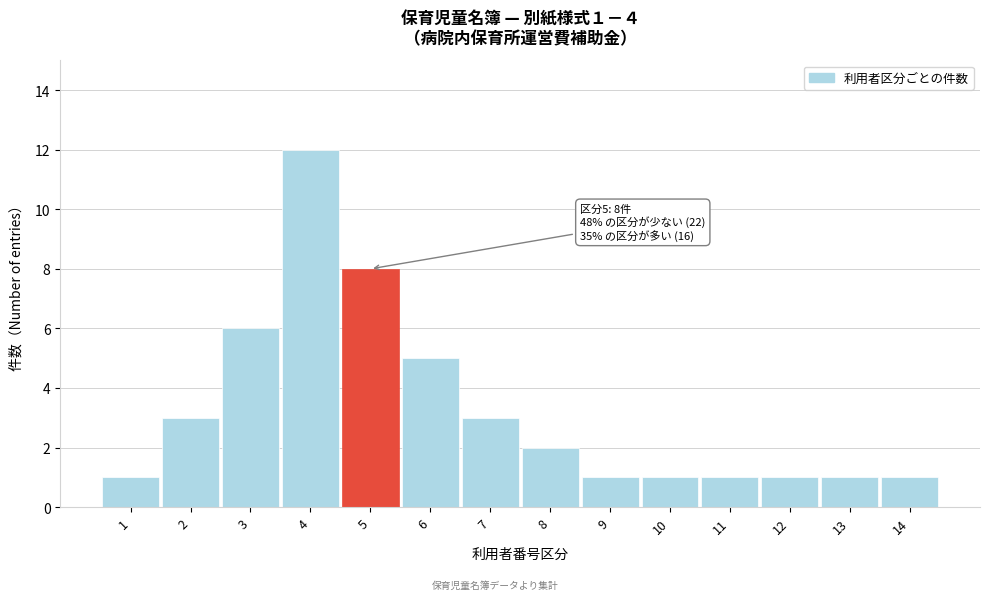

Reading left to right, list all the values displayed in this chart.

1=1	2=3	3=6	4=12	5=8	6=5	7=3	8=2	9=1	10=1	11=1	12=1	13=1	14=1